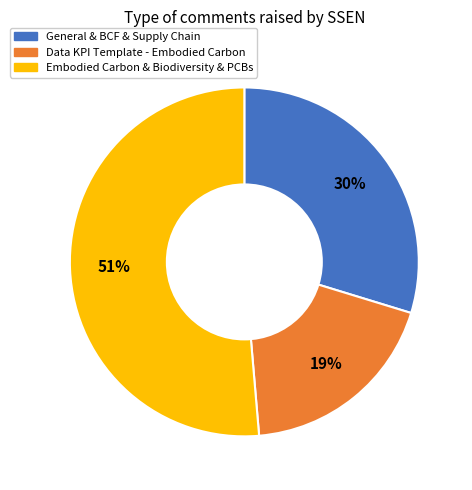

To the nearest percent, what is the average slice percentage?

33%